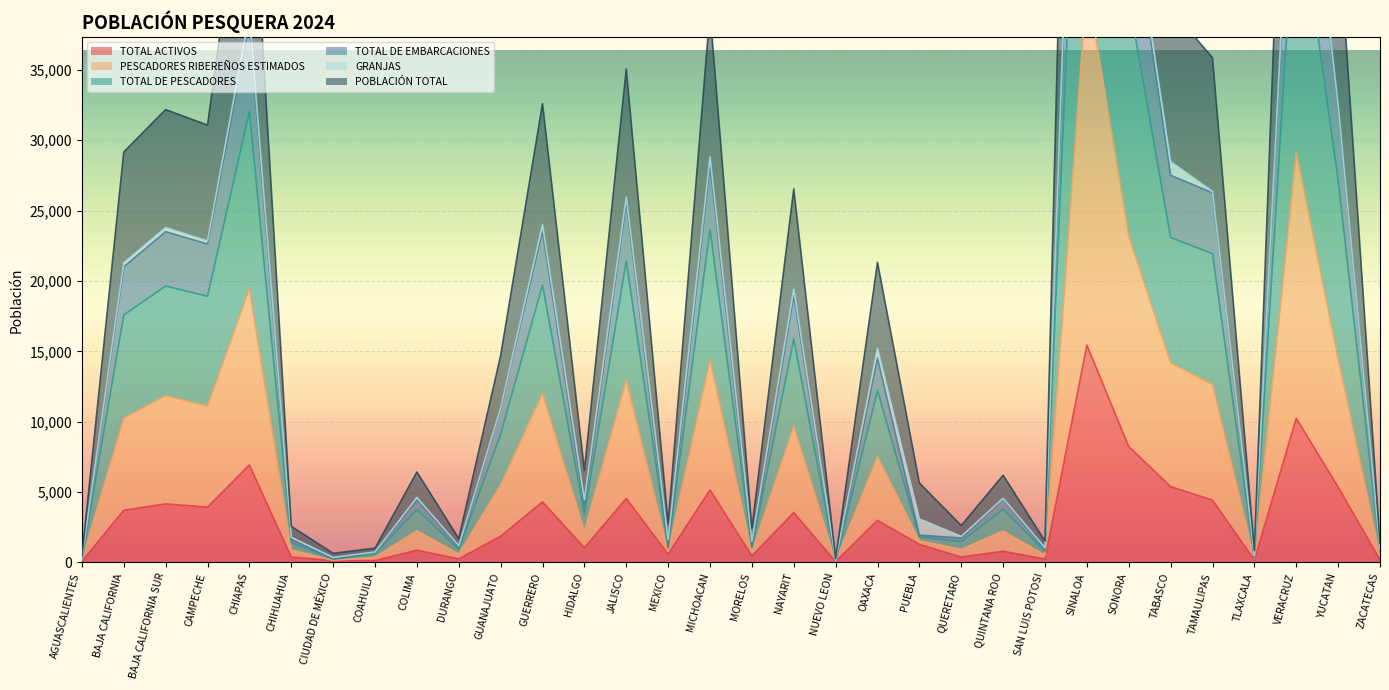

Between JALISCO and TABASCO, which series saw the biggest shift?

POBLACIÓN TOTAL